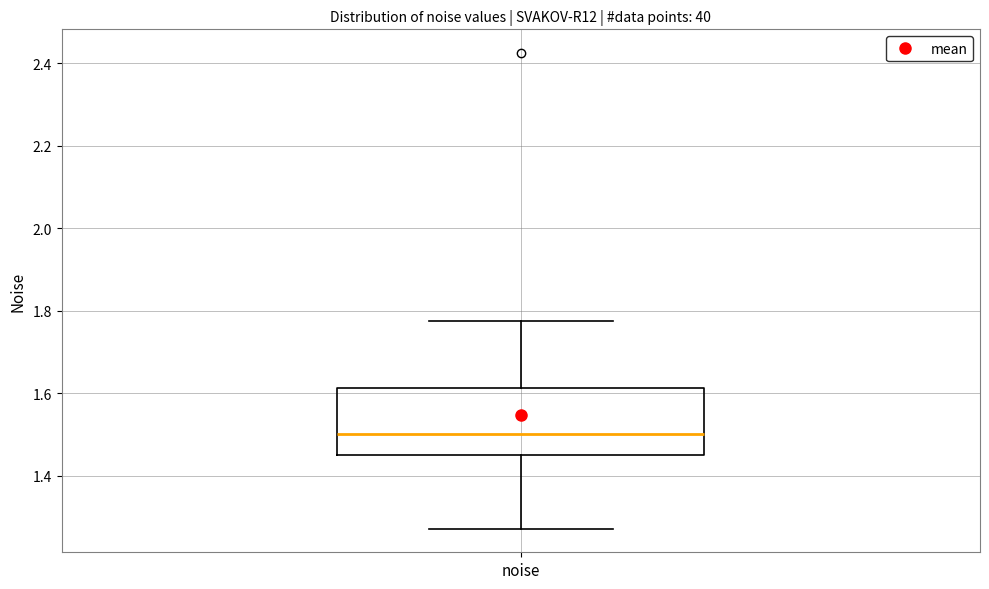

Read this box plot against the y-axis: the position of the median line, the range covered by the box, and the ends of both whiskers. The values are not printed on the chart, so give them approximately, as read against the axis.

median 1.50, box 1.46 to 1.62, whiskers 1.28 to 1.78